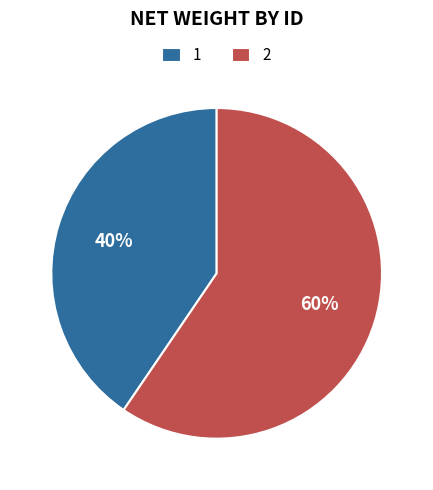

To the nearest percent, what is the combined percentage of 1 and 2?

100%